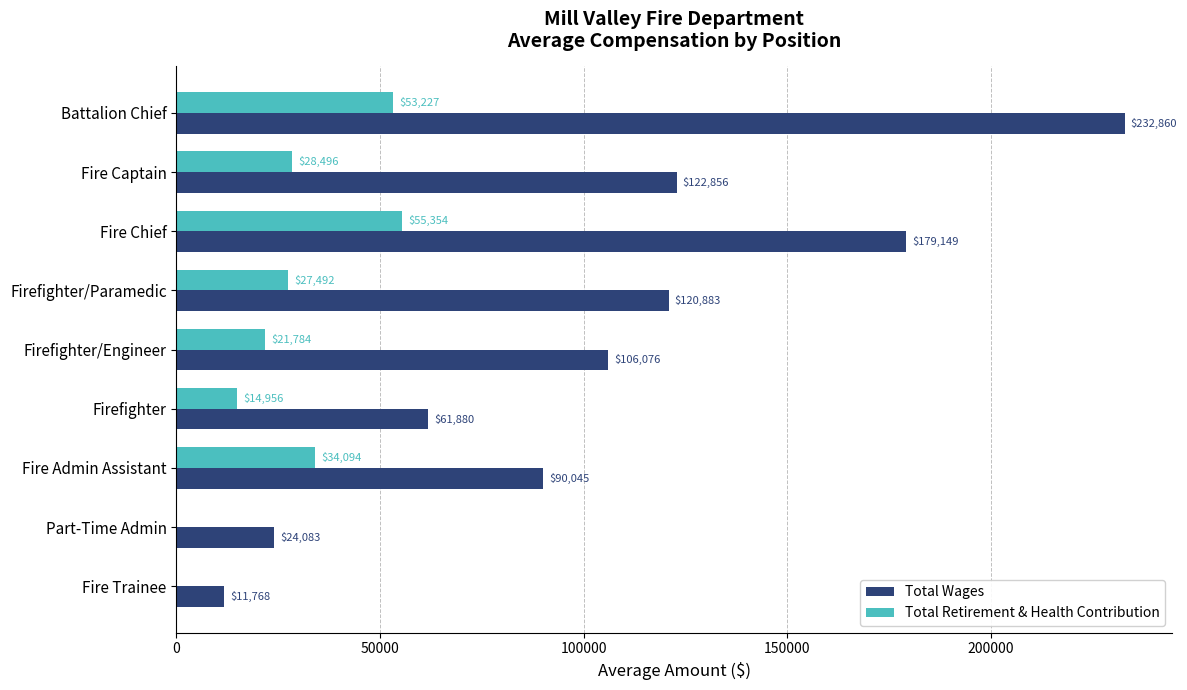

What is the greatest value displayed?

232860.0